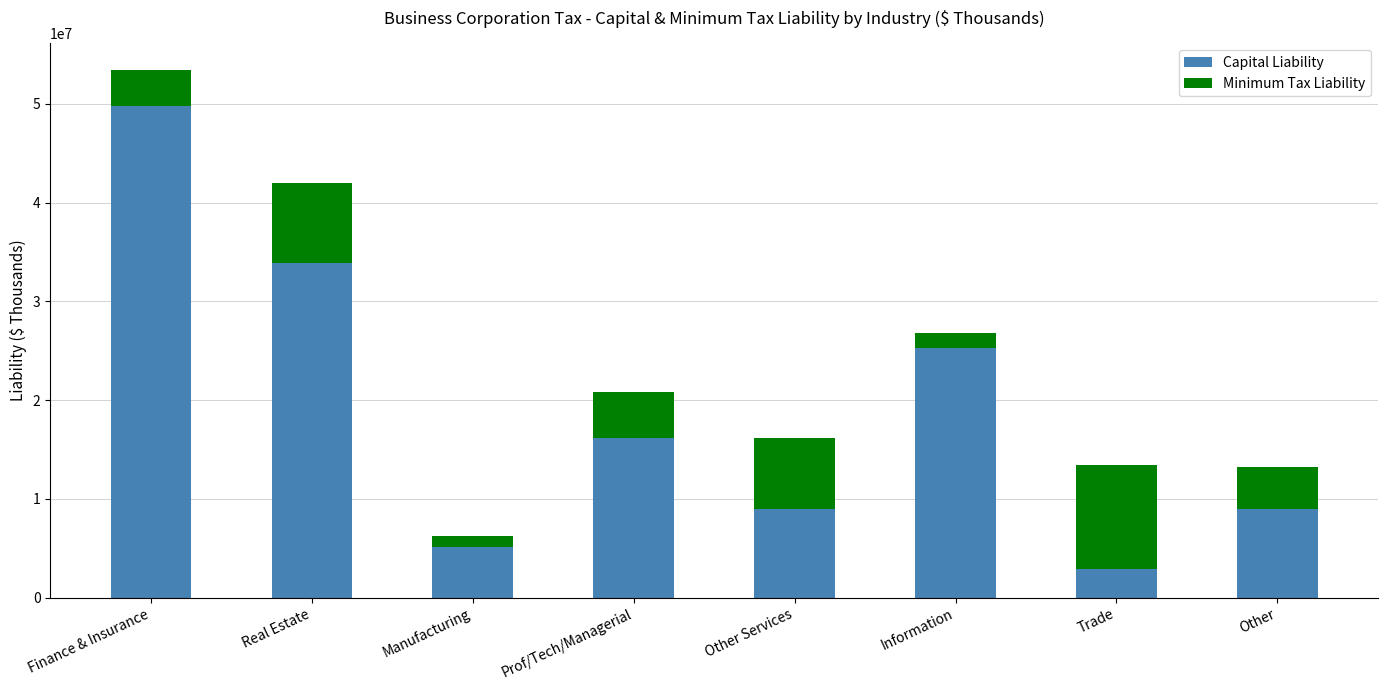

What is the total value across all series at Real Estate?

42009879